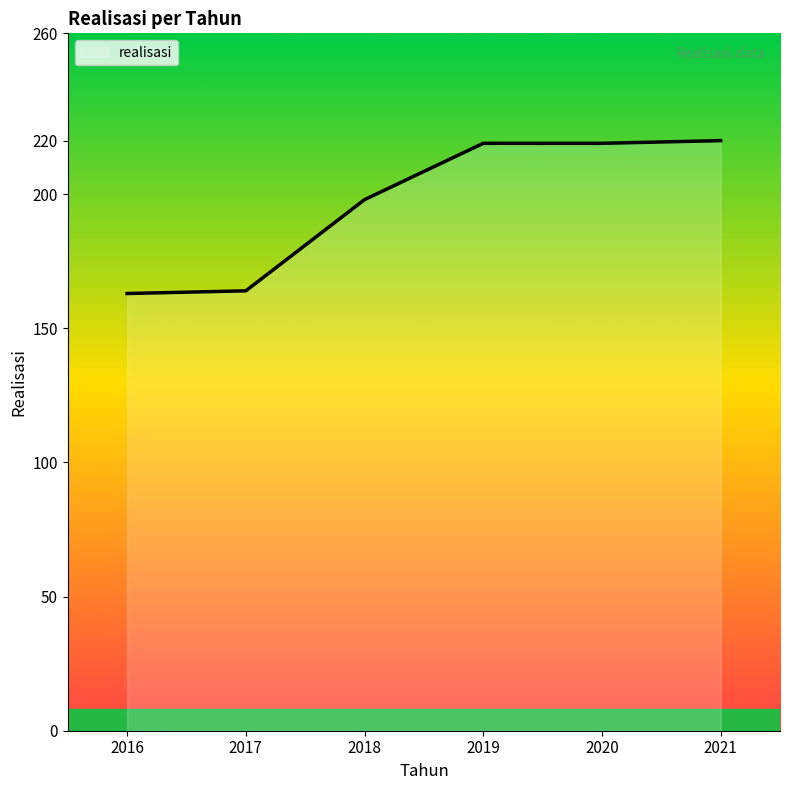

The value at 2021 is 54. True or false?

False